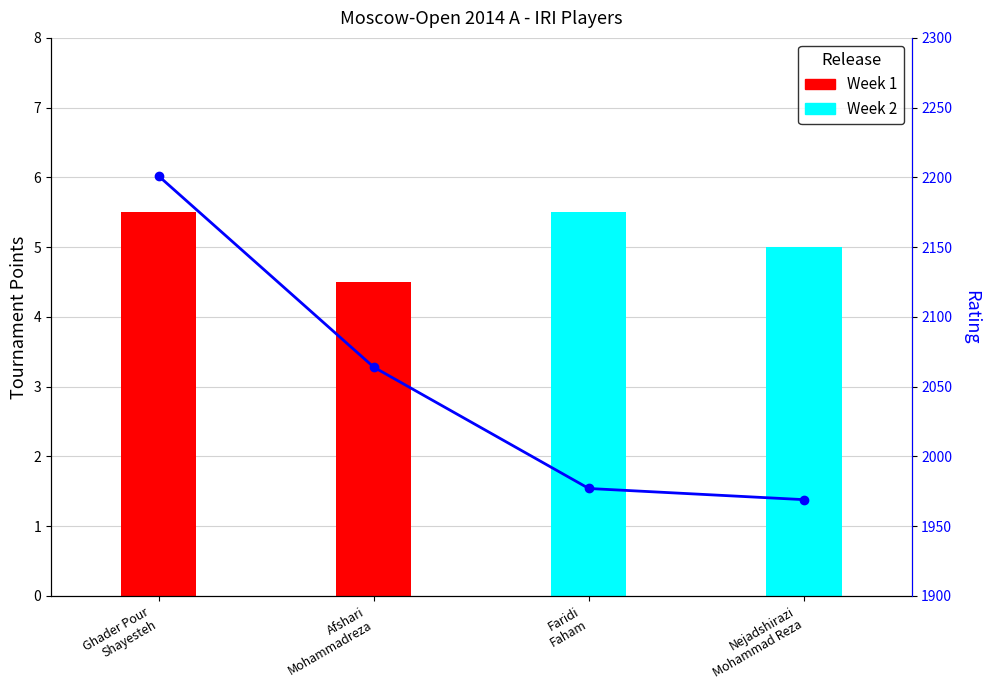

Reading right to left, transcribe all the data shown in this chart.

1969	1977	2064	2201